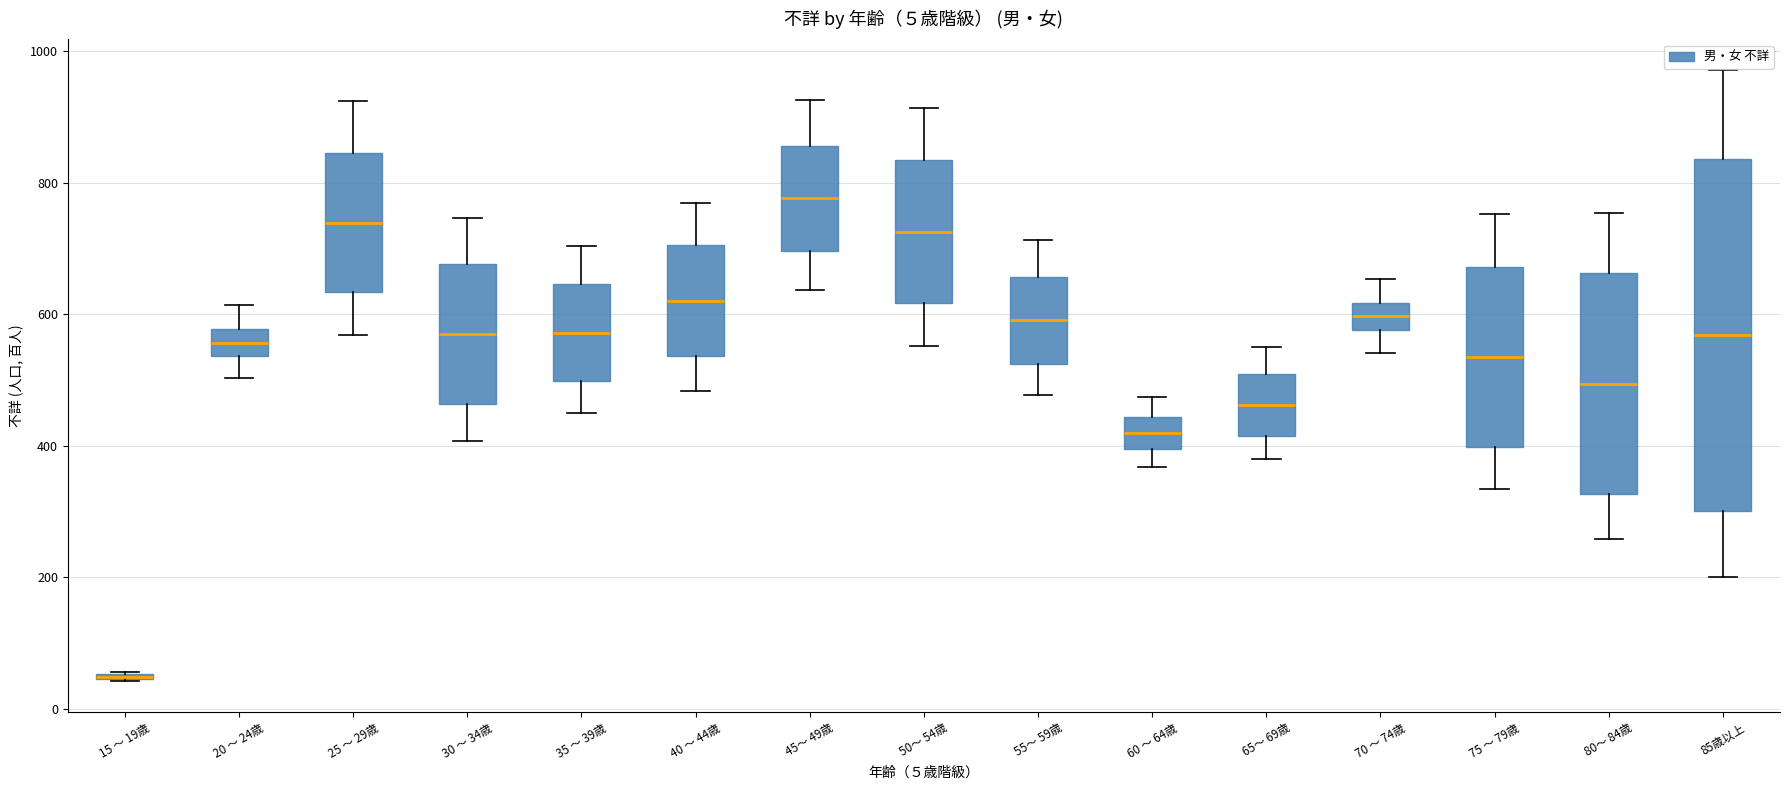

Comparing the boxes themselves (not the whiskers), which one is the tallest?

85歳以上